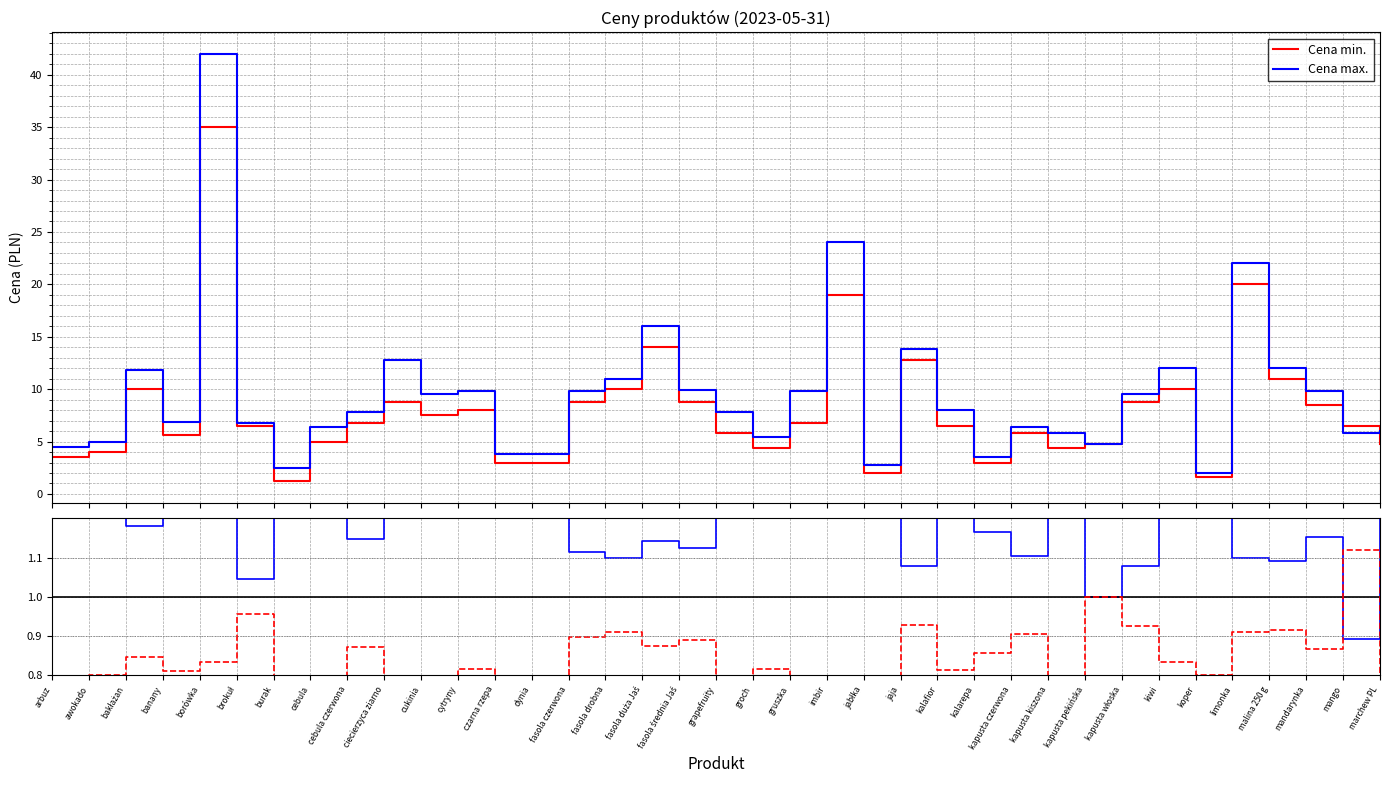

What is the label of the 8th point from the left?

cebula